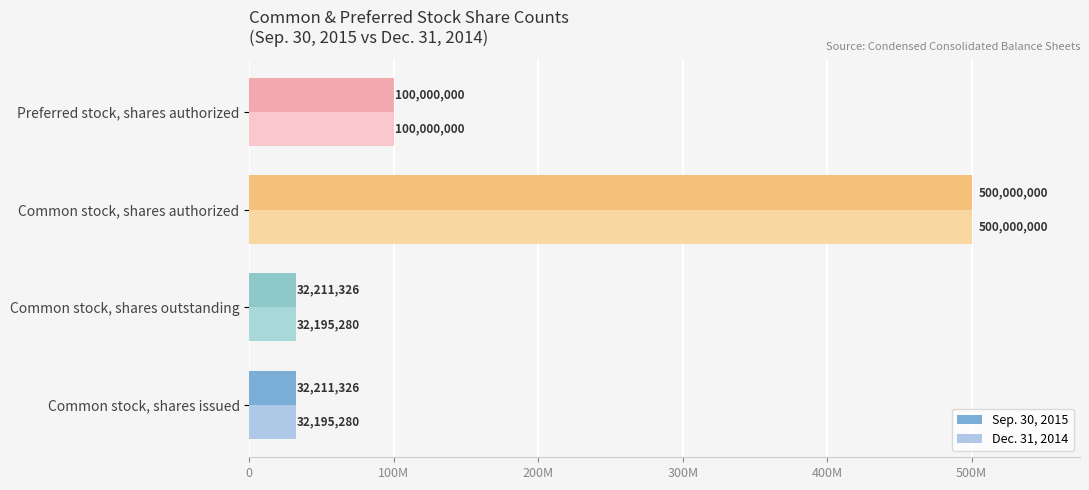

What are all the series names shown in the legend?

Sep. 30, 2015, Dec. 31, 2014